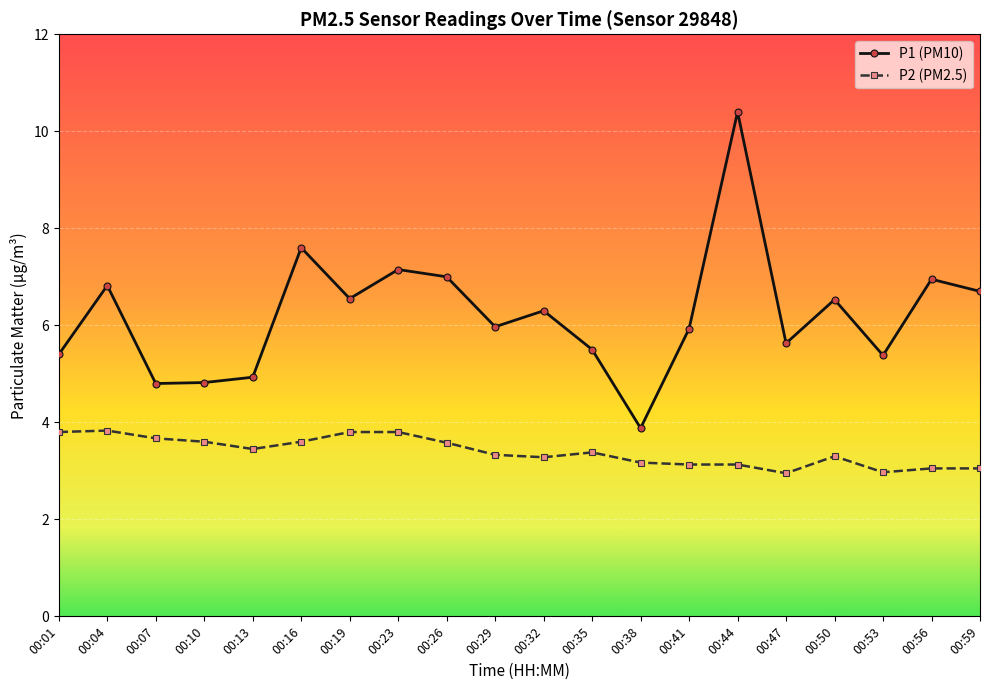

True or false: P2 (PM2.5) and P1 (PM10) intersect in this chart.

False